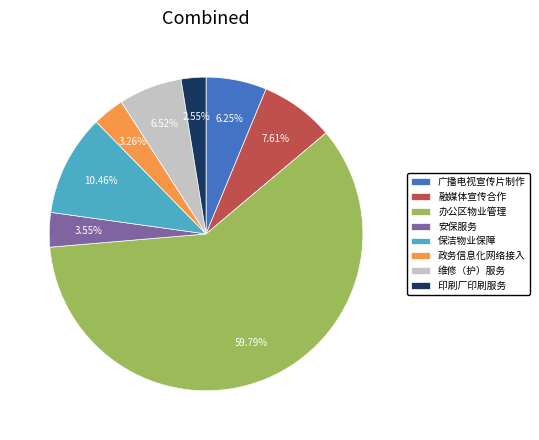

To the nearest percent, what portion does 维修（护）服务 represent?

7%